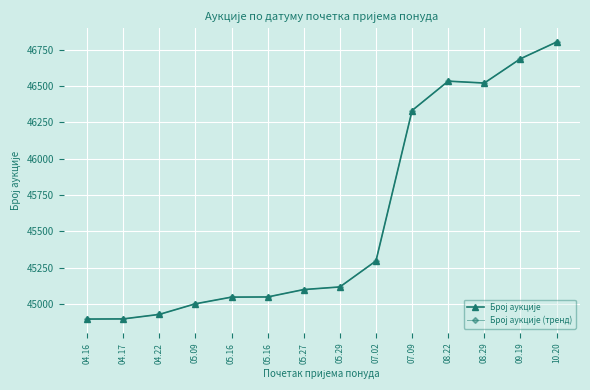

What is the greatest value displayed?

46803